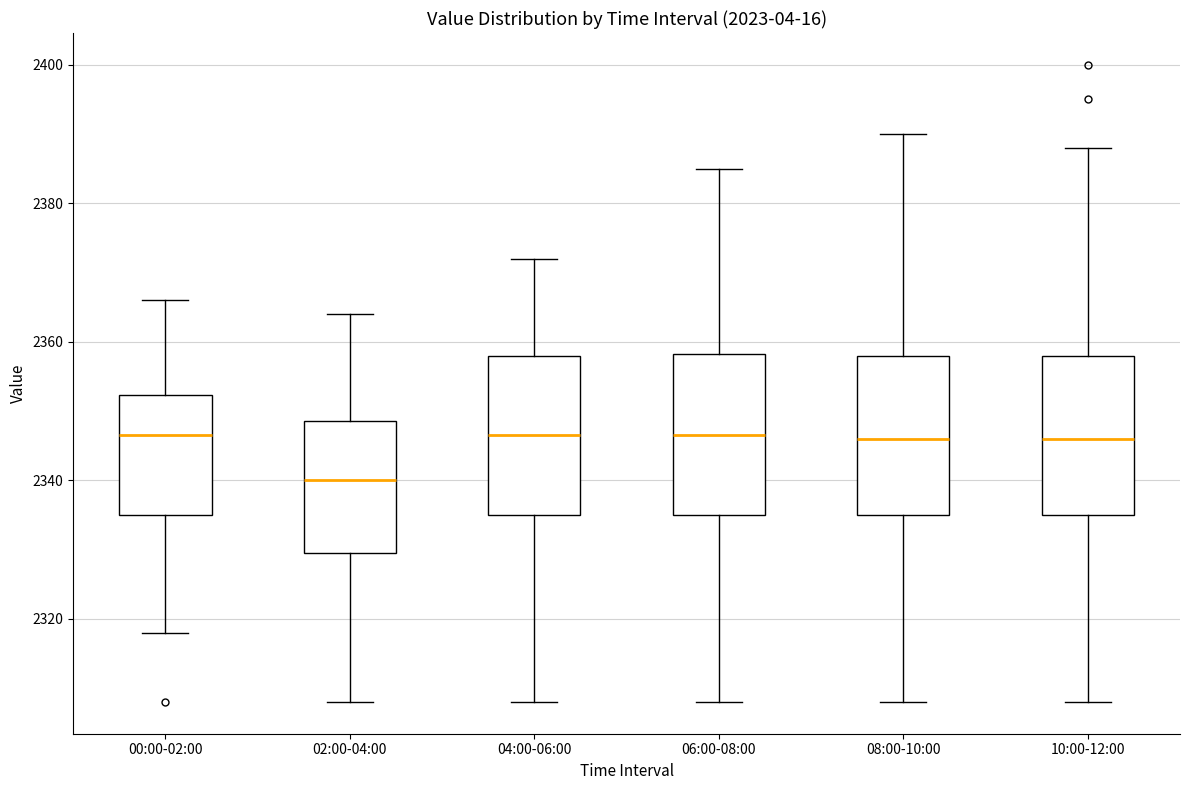

Reading left to right, read every box against the y-axis: the position of its median line, the range the box covers, and the ends of its whiskers. The values are not printed on the chart, so give them approximately, as read against the axis.

00:00-02:00: median 2346, box 2336 to 2352, whiskers 2318 to 2366
02:00-04:00: median 2340, box 2330 to 2348, whiskers 2308 to 2364
04:00-06:00: median 2346, box 2336 to 2358, whiskers 2308 to 2372
06:00-08:00: median 2346, box 2336 to 2358, whiskers 2308 to 2386
08:00-10:00: median 2346, box 2336 to 2358, whiskers 2308 to 2390
10:00-12:00: median 2346, box 2336 to 2358, whiskers 2308 to 2388